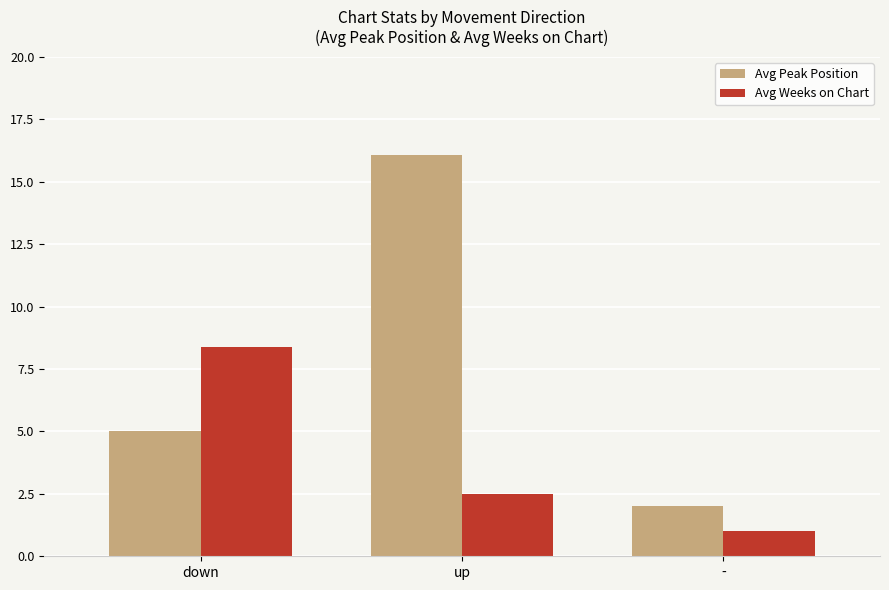

True or false: Avg Peak Position has a value of 16.1 at up.

True